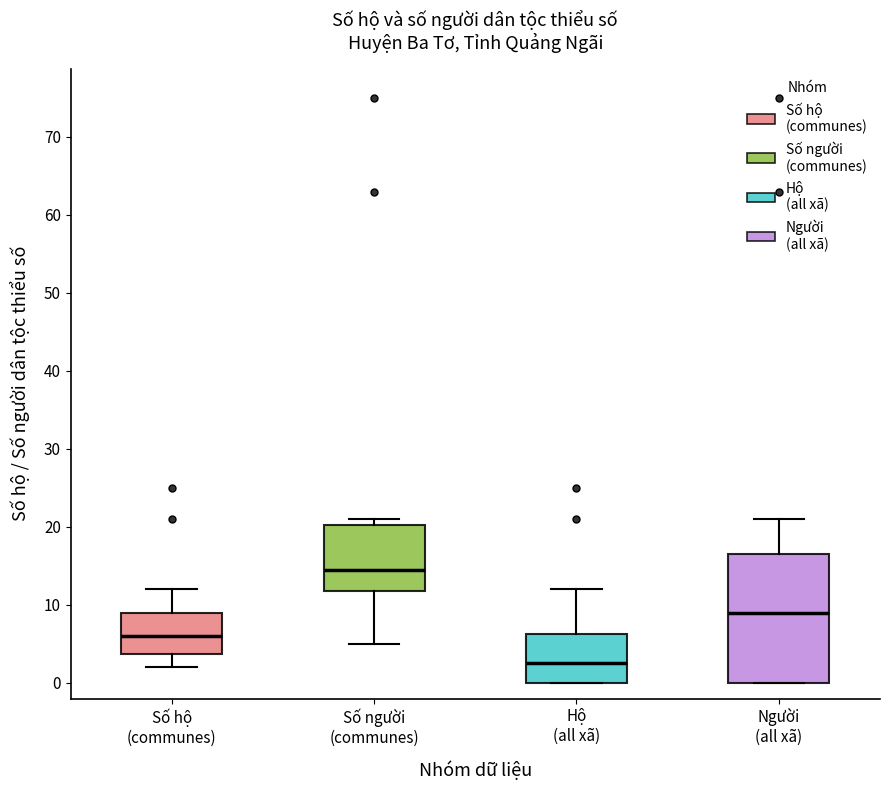

Reading left to right, read every box against the y-axis: the position of its median line, the range the box covers, and the ends of its whiskers. The values are not printed on the chart, so give them approximately, as read against the axis.

Số hộ (communes): median 6, box 4 to 9, whiskers 2 to 12
Số người (communes): median 15, box 12 to 20, whiskers 5 to 21
Hộ (all xã): median 3, box 0 to 6, whiskers 0 to 12
Người (all xã): median 9, box 0 to 17, whiskers 0 to 21